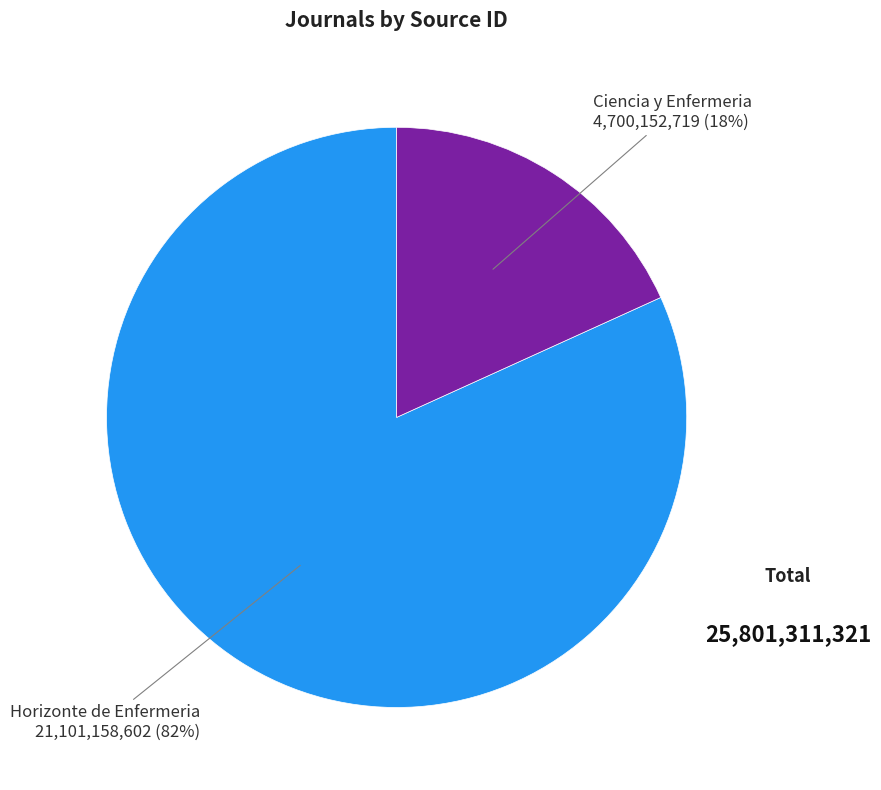

The Ciencia y Enfermeria slice represents 18% of the pie. True or false?

True